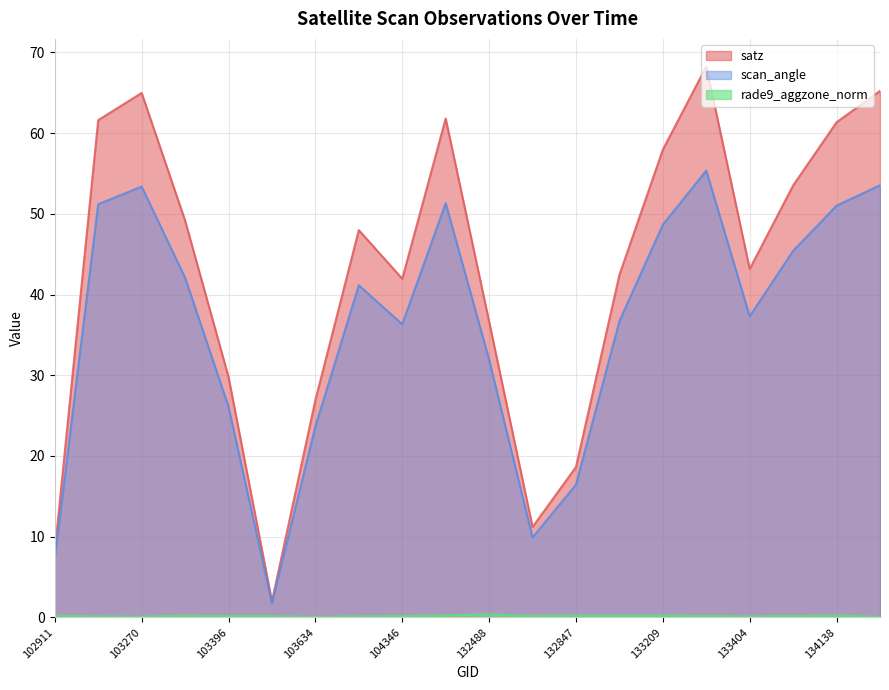

What is the sum of all scan_angle values?

720.5